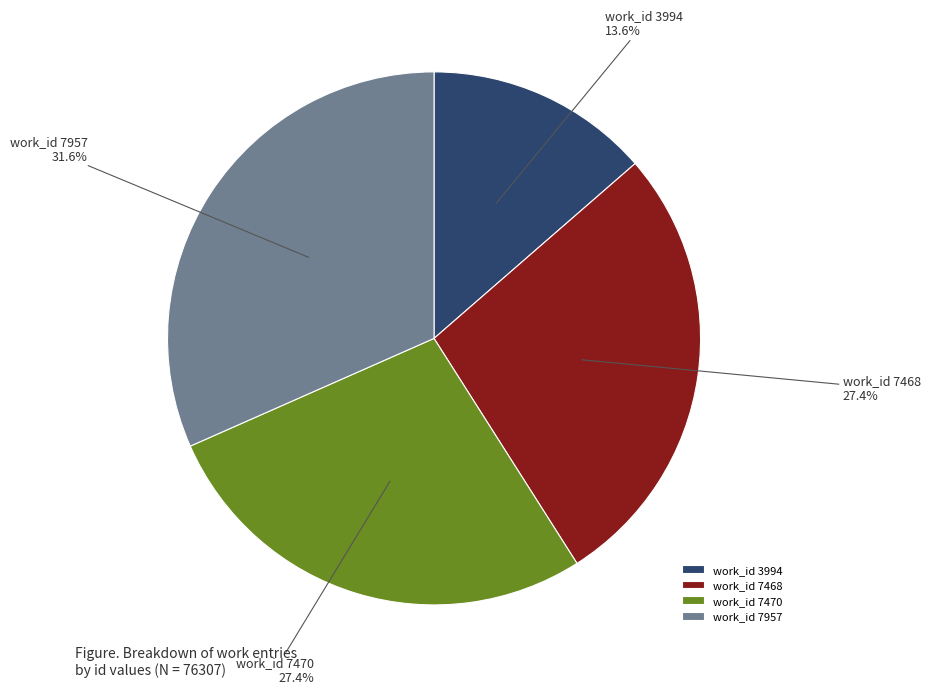

What is the smallest slice in the pie chart?

work_id 3994